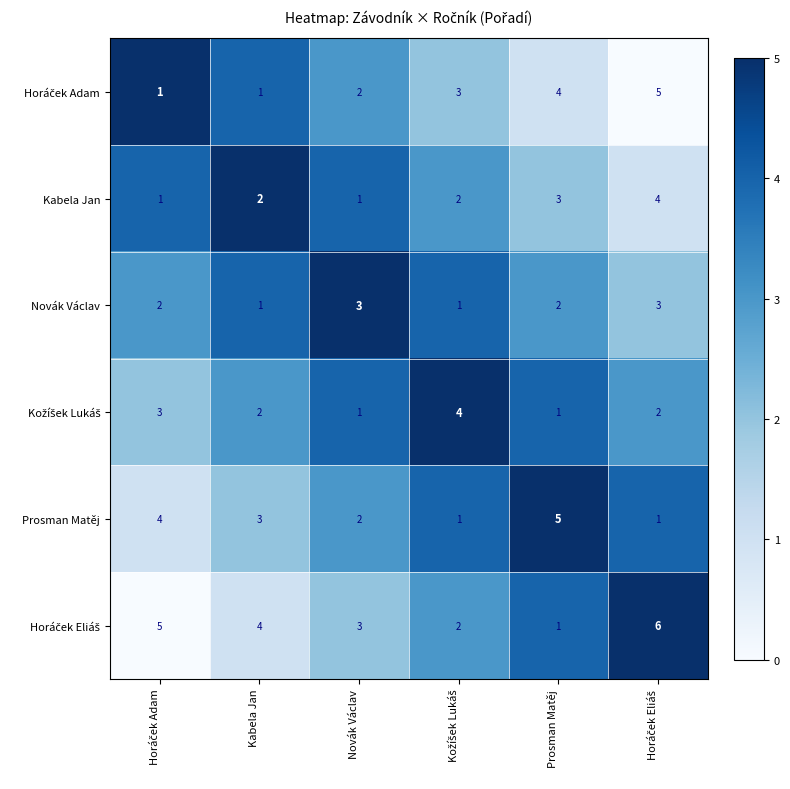

The value of Prosman Matěj at Kabela Jan is 3. True or false?

True